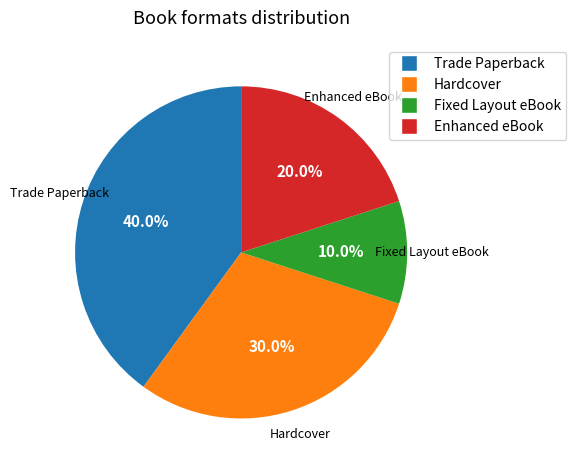

What percentage do Trade Paperback and Hardcover together represent?

70.0%